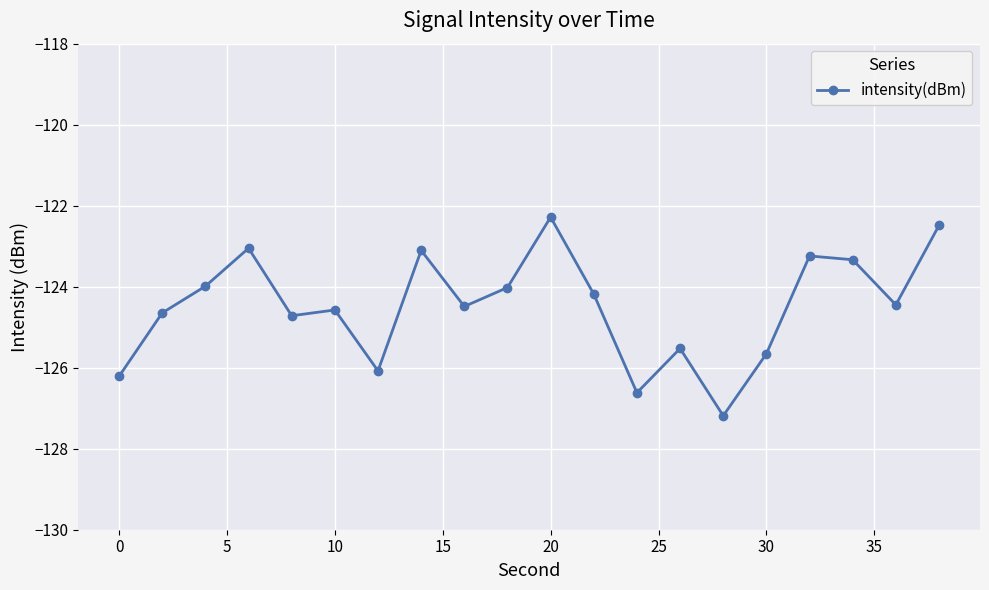

What is the maximum value shown in the chart?

-122.3